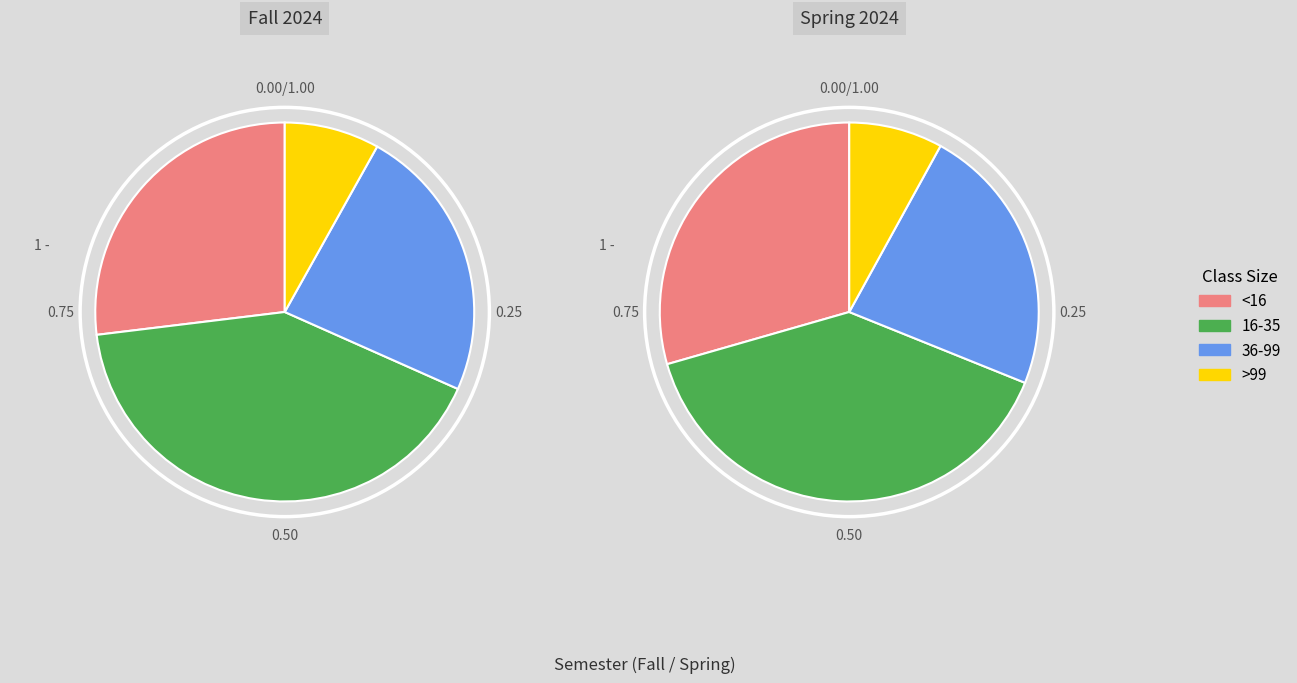

Combined, do 16-35 and <16 account for over 50%?

Yes